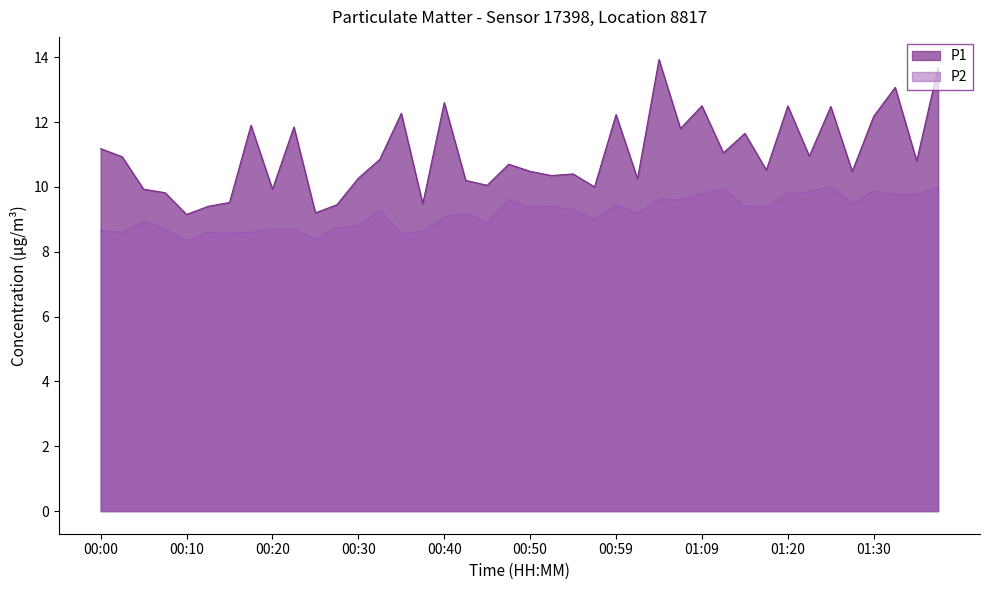

Which series has the widest spread of values?

P1